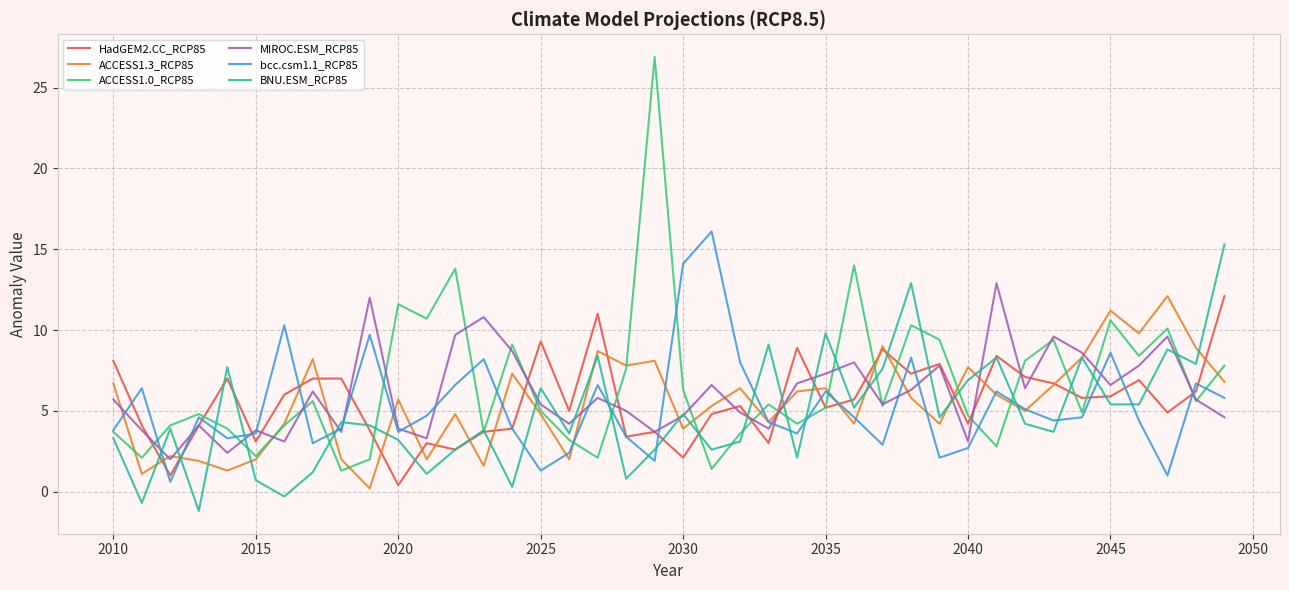

Which series has the largest range (max minus min)?

ACCESS1.0_RCP85